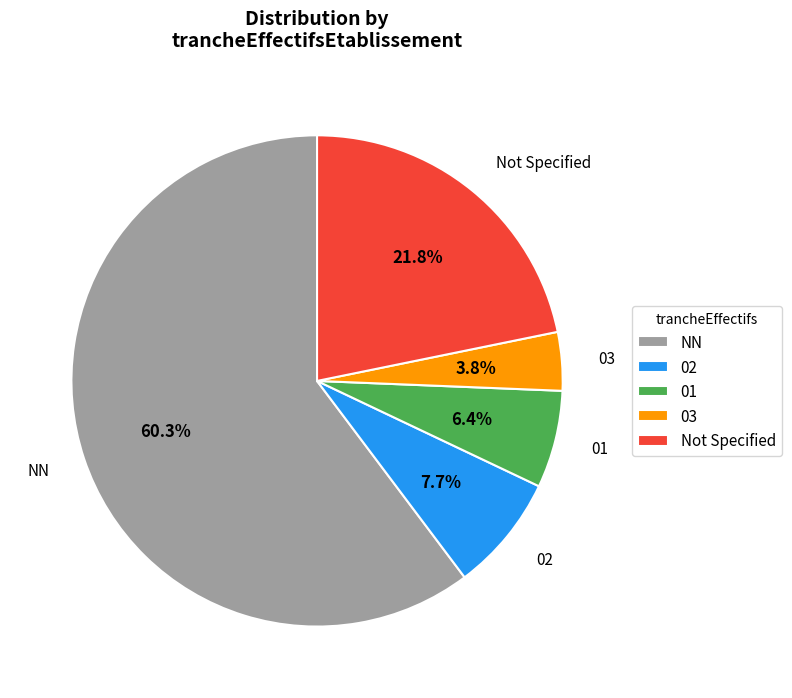

Approximately how many times larger is the value at NN compared to 02?

7.8